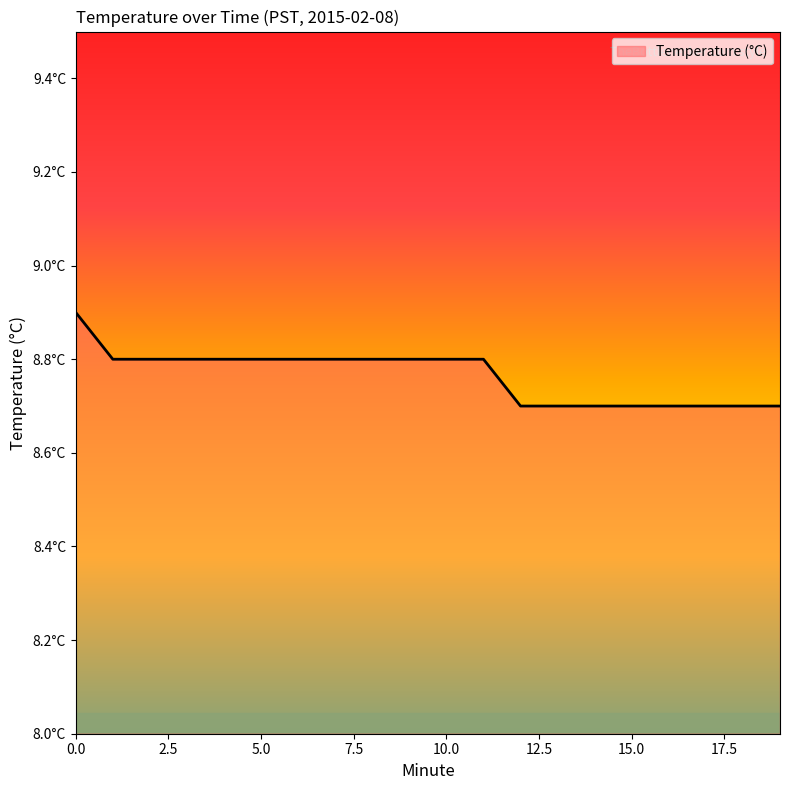

List the labels in order of value, smallest first.

12, 13, 14, 15, 16, 17, 18, 19, 1, 2, 3, 4, 5, 6, 7, 8, 9, 10, 11, 0